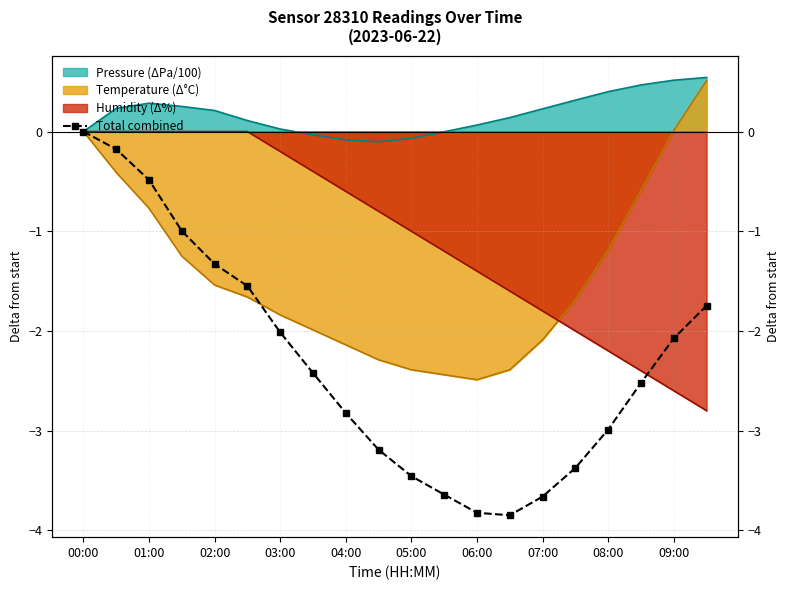

Reading left to right, what are all the values shown in this chart?

0.0	-0.2	-0.5	-1.0	-1.3	-1.6	-2.0	-2.4	-2.8	-3.2	-3.5	-3.6	-3.8	-3.8	-3.7	-3.4	-3.0	-2.5	-2.1	-1.7